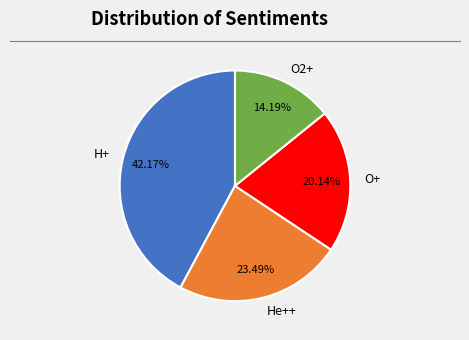

Is there any slice that represents more than half of the pie?

No